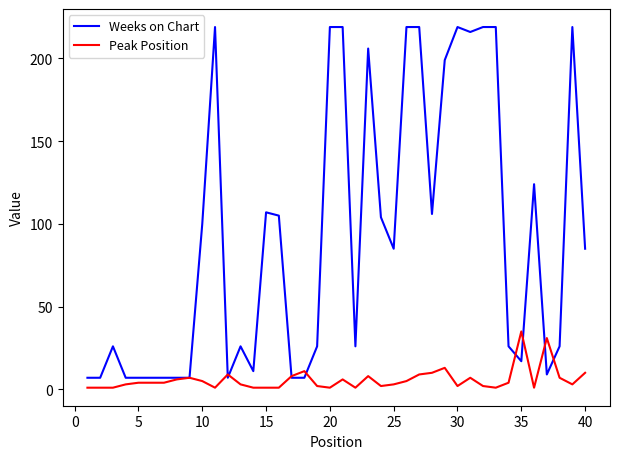

Does the chart display data point markers on the line(s)?

No